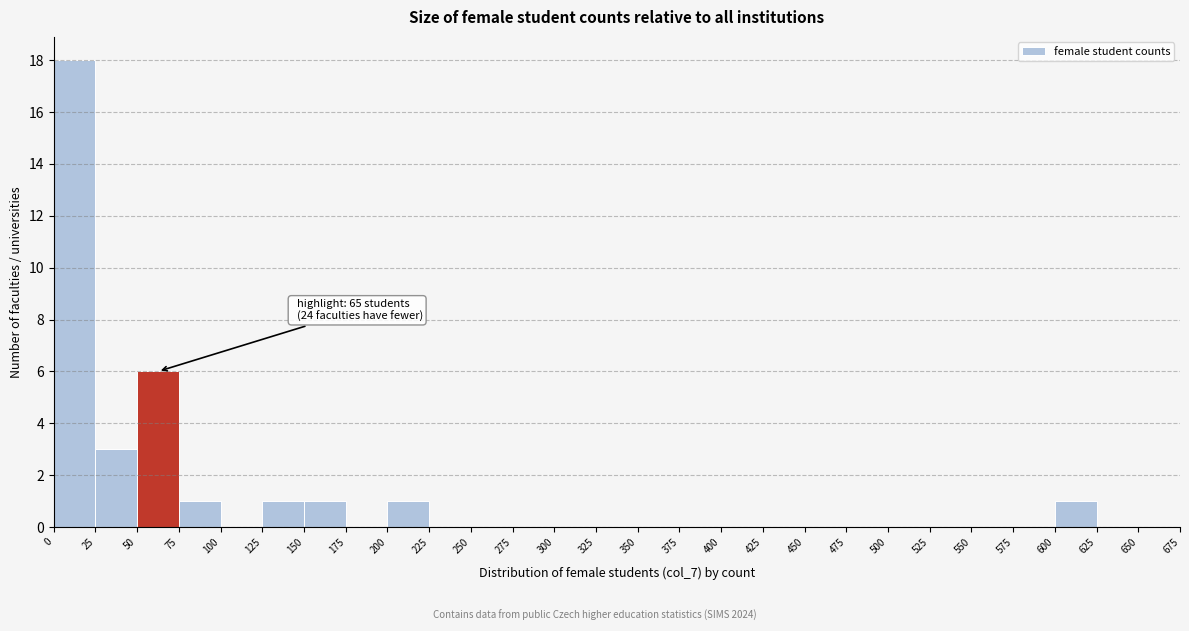

Over which range of the x-axis is the bar tallest?

0 to 25